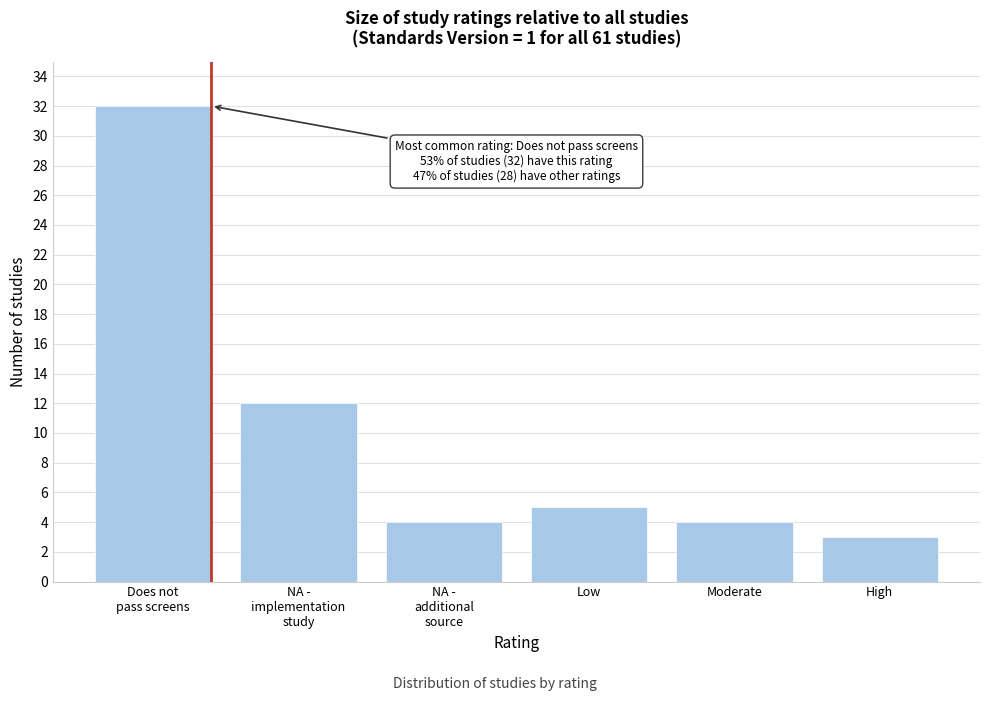

Reading right to left, what are all the values shown in this chart?

3	4	5	4	12	32